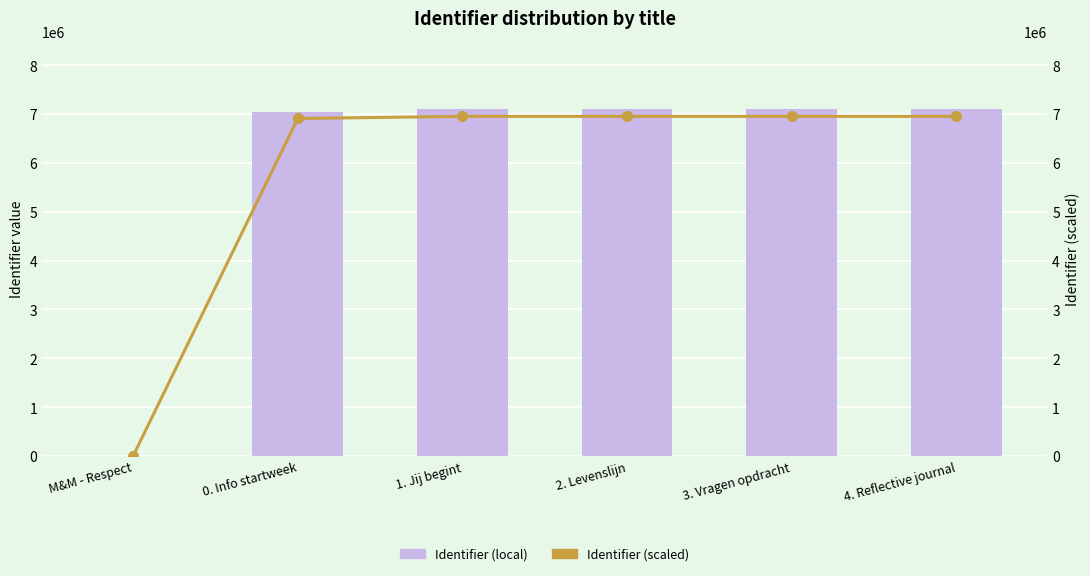

What is the label of the 6th bar from the right?

M&M - Respect